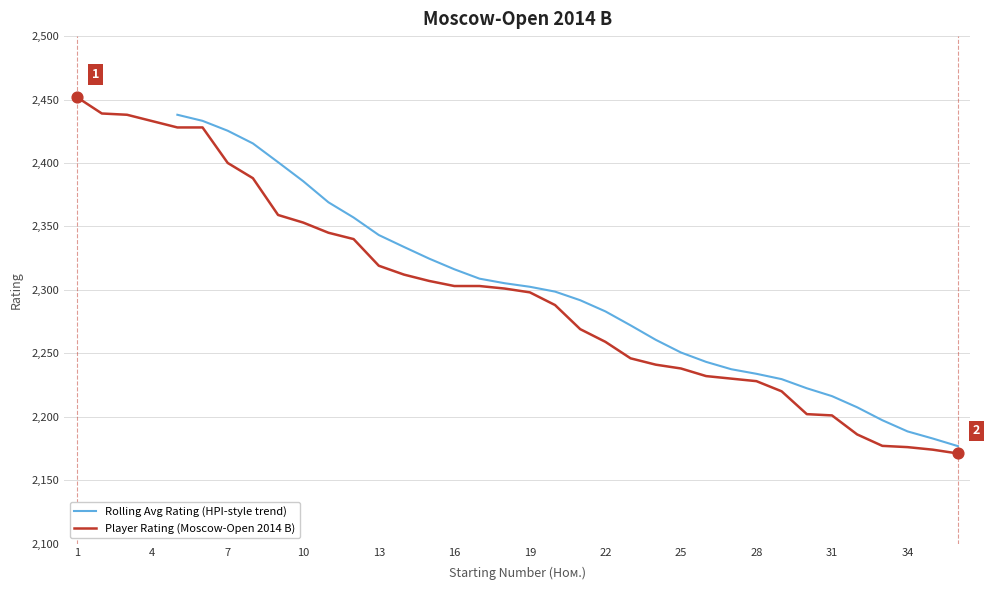

Between 31 and 7, which is larger?

7